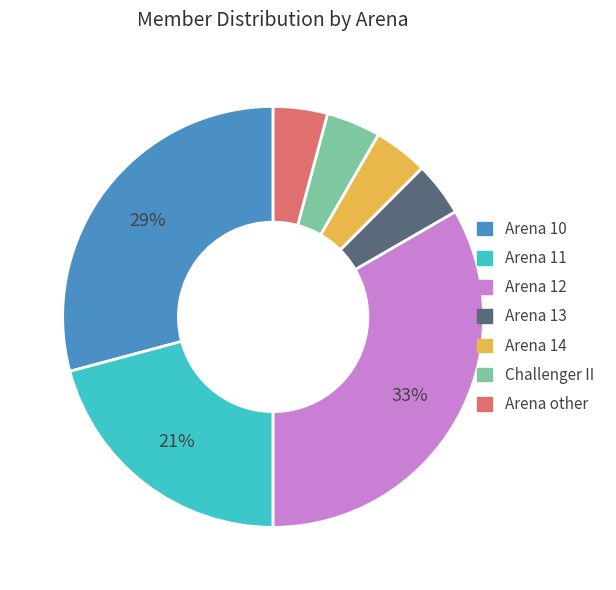

To the nearest percent, what is the average slice percentage?

14%